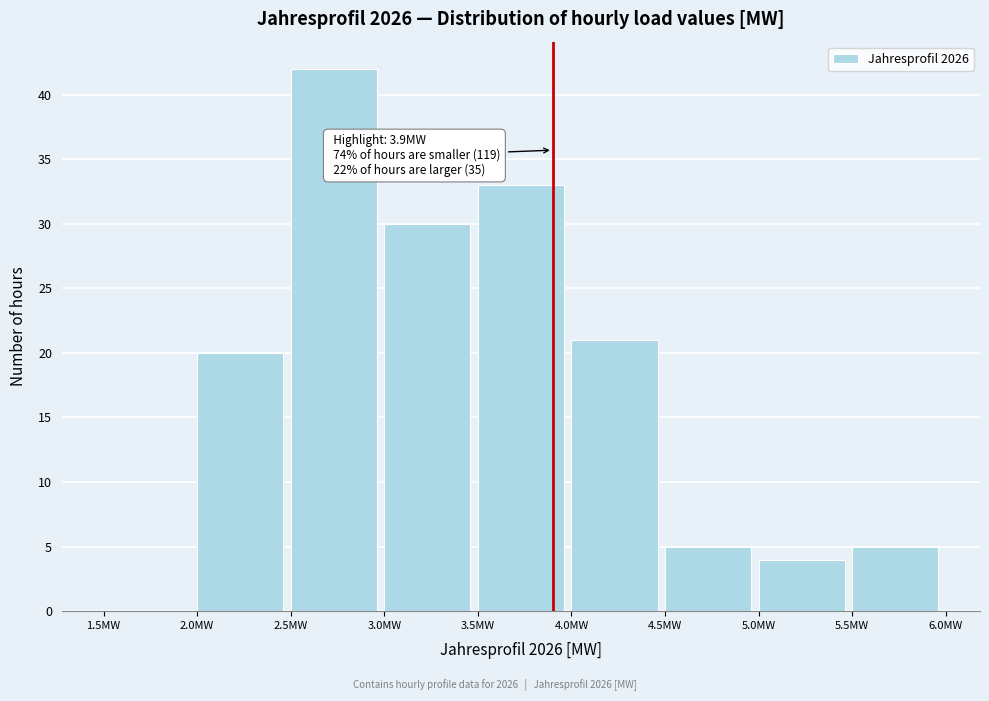

Which range on the x-axis has the tallest bar?

2.5 to 3.0